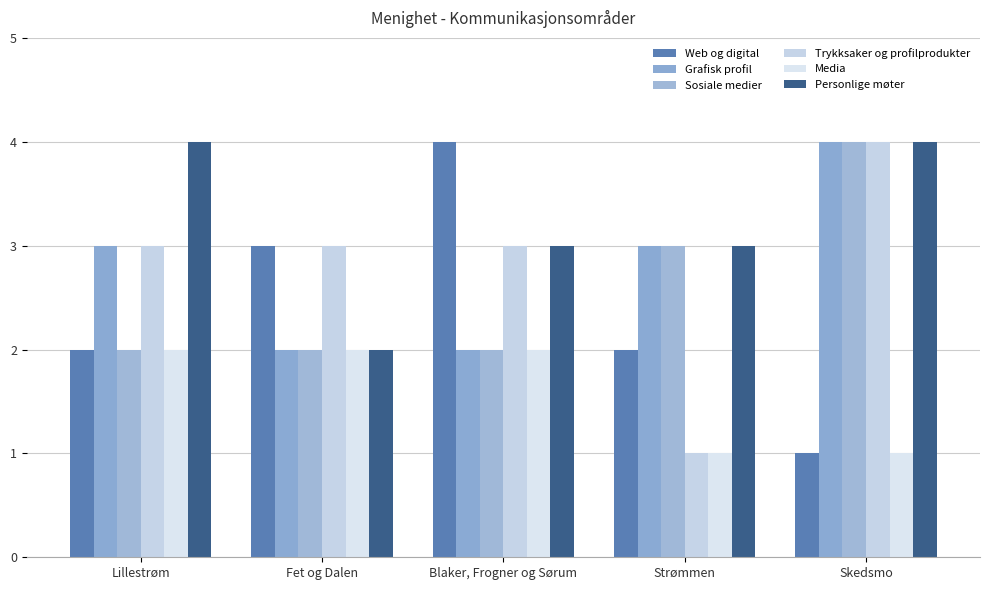

Which has a higher value, Blaker, Frogner og Sørum or Lillestrøm?

Blaker, Frogner og Sørum